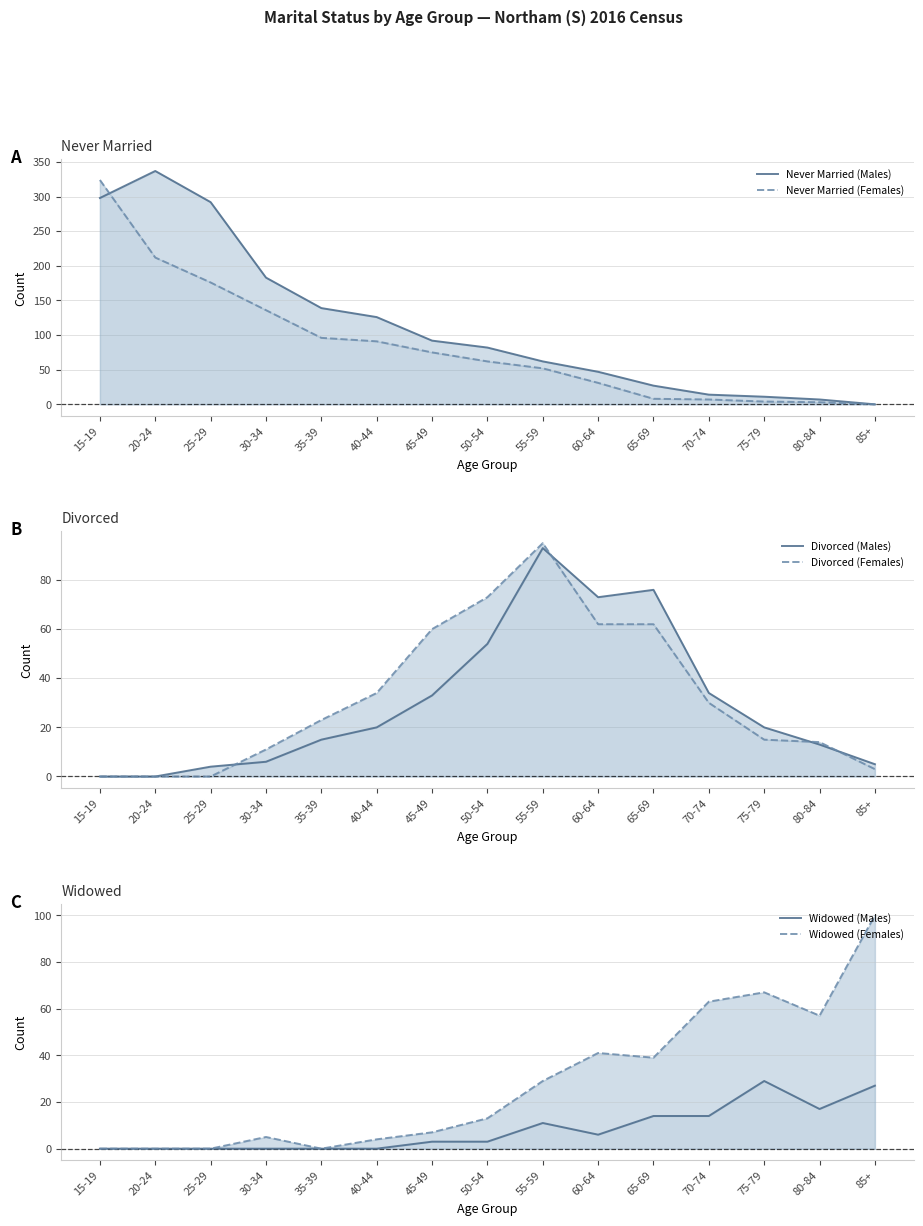

How many lines are shown in the chart?

6